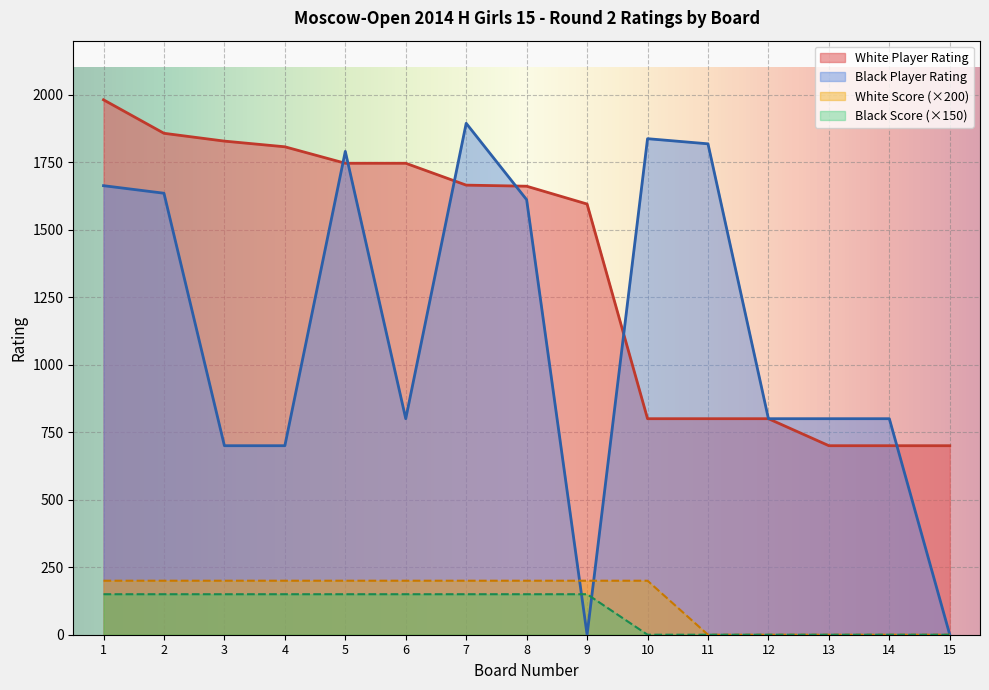

Count the number of data series in this chart.

4